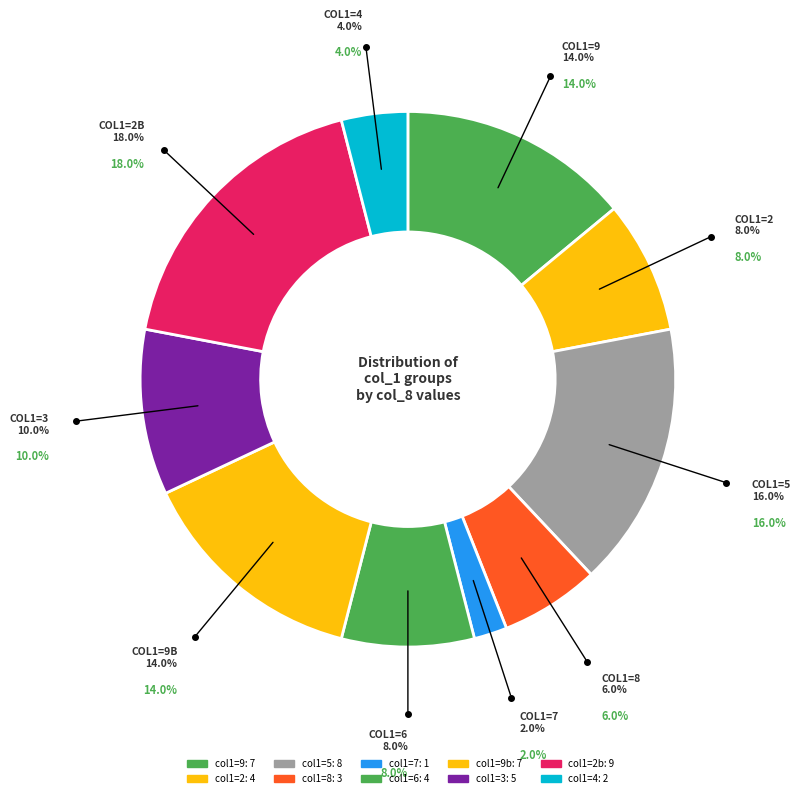

How many slices are in this pie chart?

10